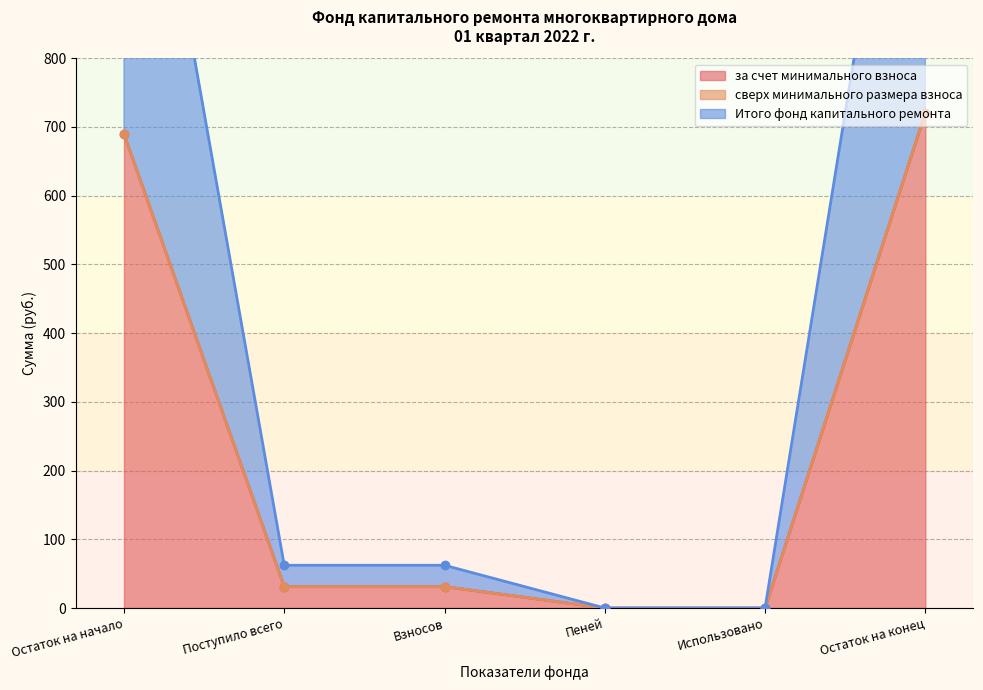

What is the highest value of the за счет минимального взноса series?

720.9